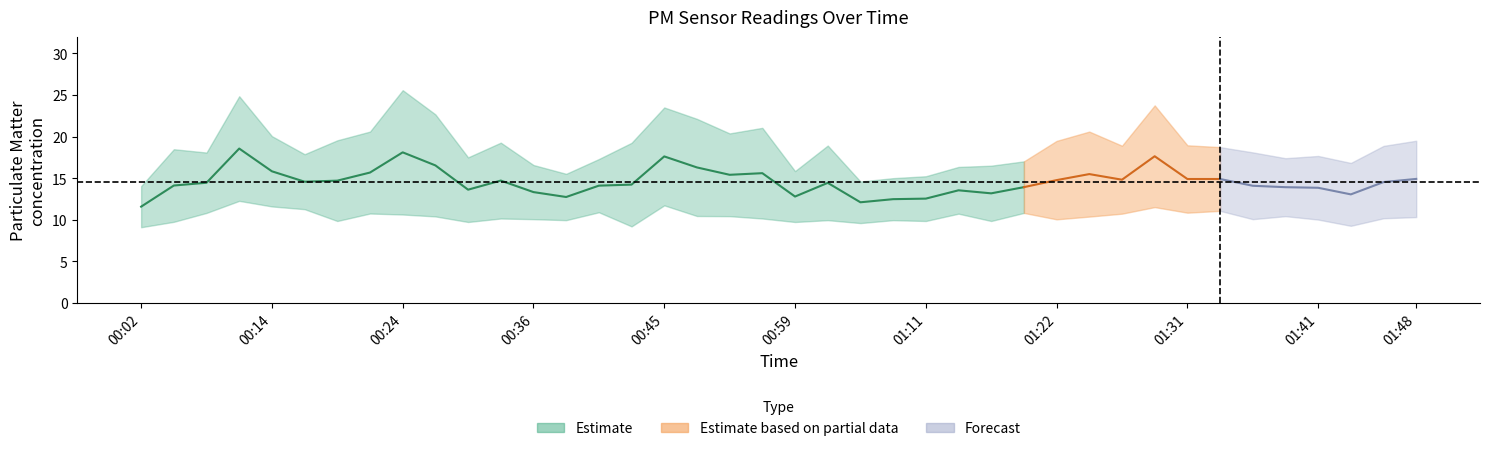

True or false: P2 and P1 intersect in this chart.

False